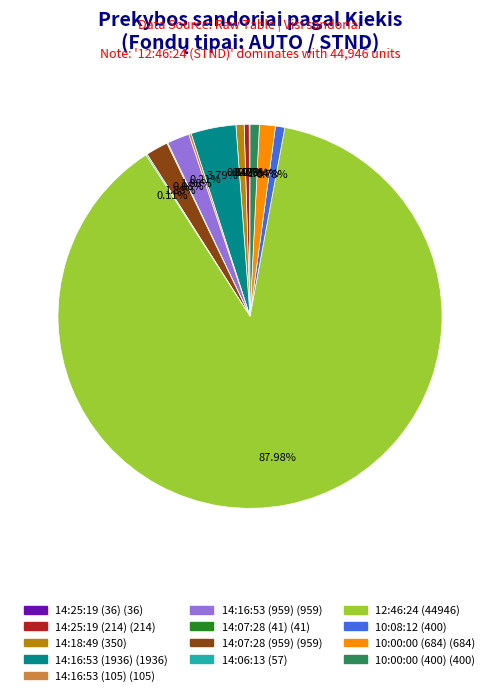

The 14:16:53 (959) slice represents 2% of the pie. True or false?

True